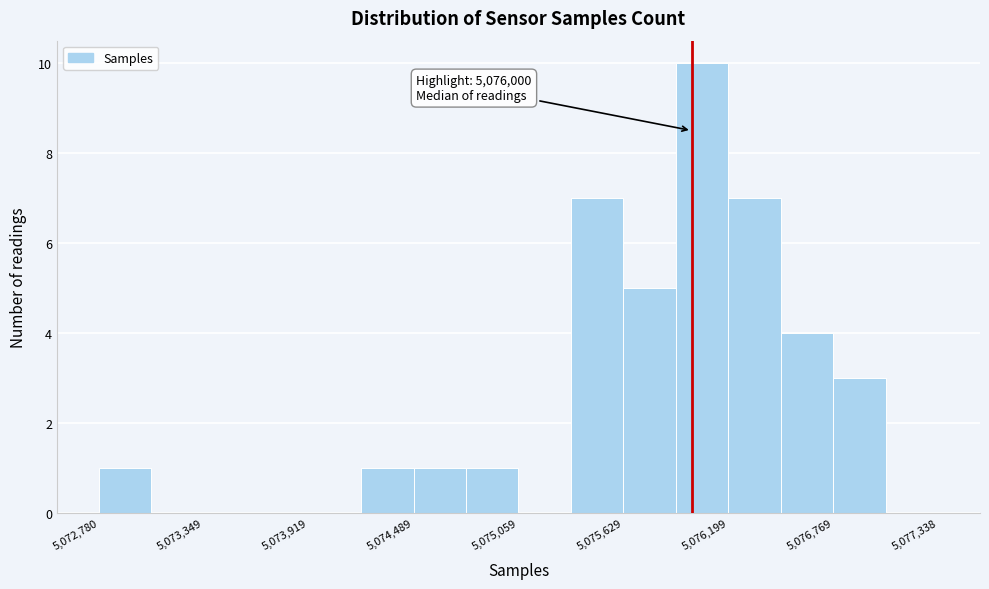

Around what value on the x-axis is the tallest bar? Give the approximate position of its centre, as read against the axis.

5076100